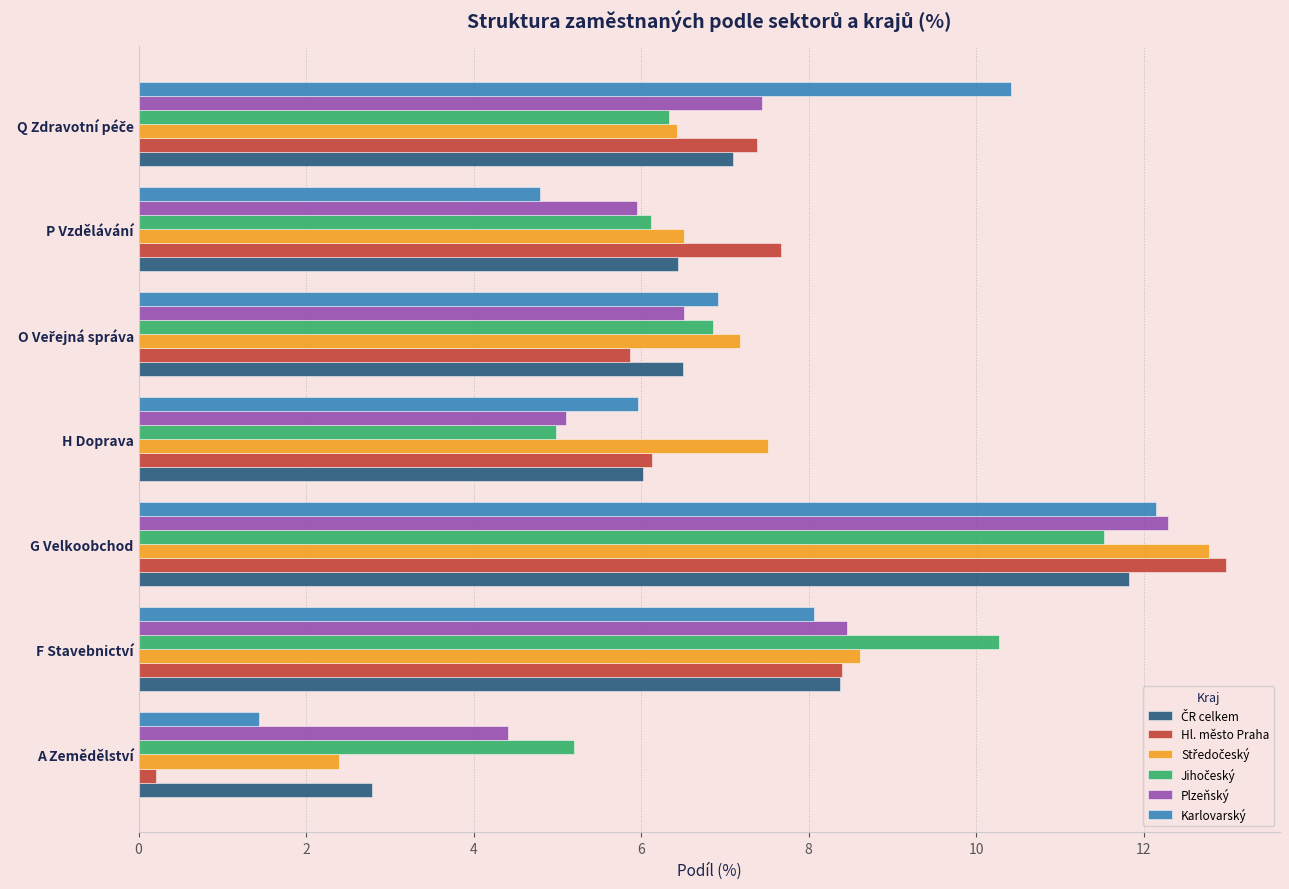

Which series has the largest range (max minus min)?

Hl. město Praha